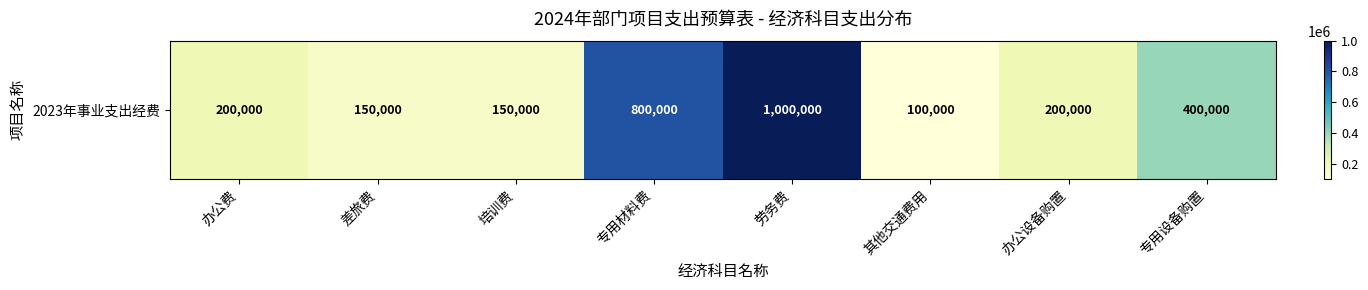

The value at 办公设备购置 is 69841. True or false?

False